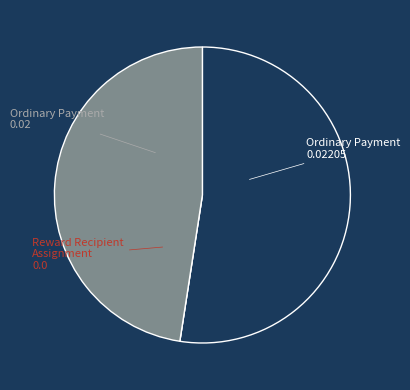

Is there any slice that represents more than half of the pie?

Yes